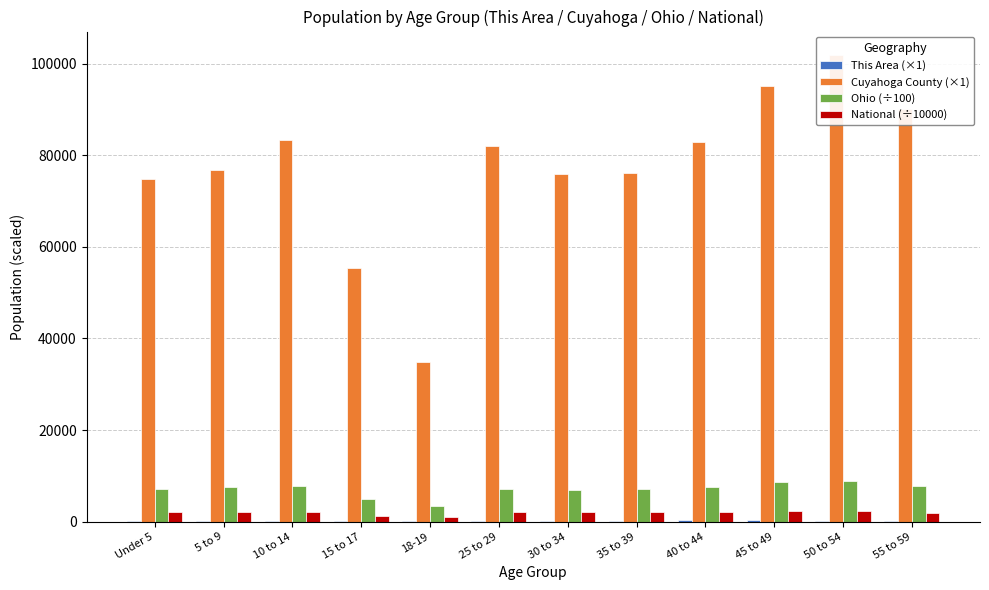

Where does the Ohio (÷100) series first go above 7478?

5 to 9